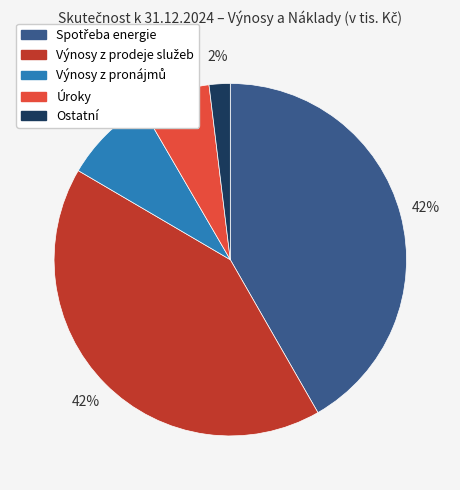

Is it true that Úroky is 6% of the pie?

True